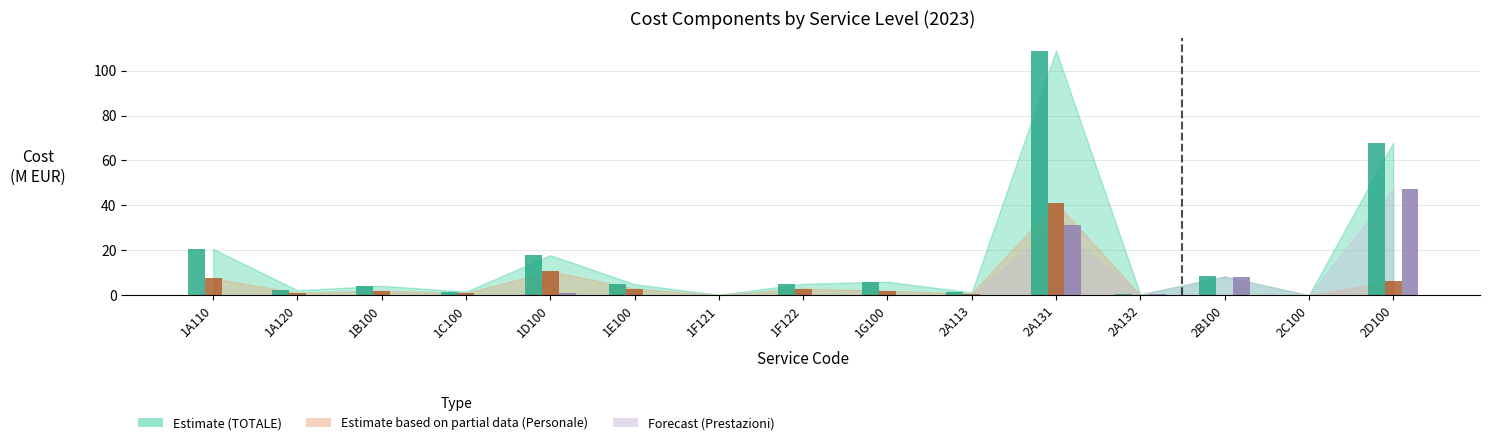

True or false: TOTALE has a value of 3.7 at 1A120.

False